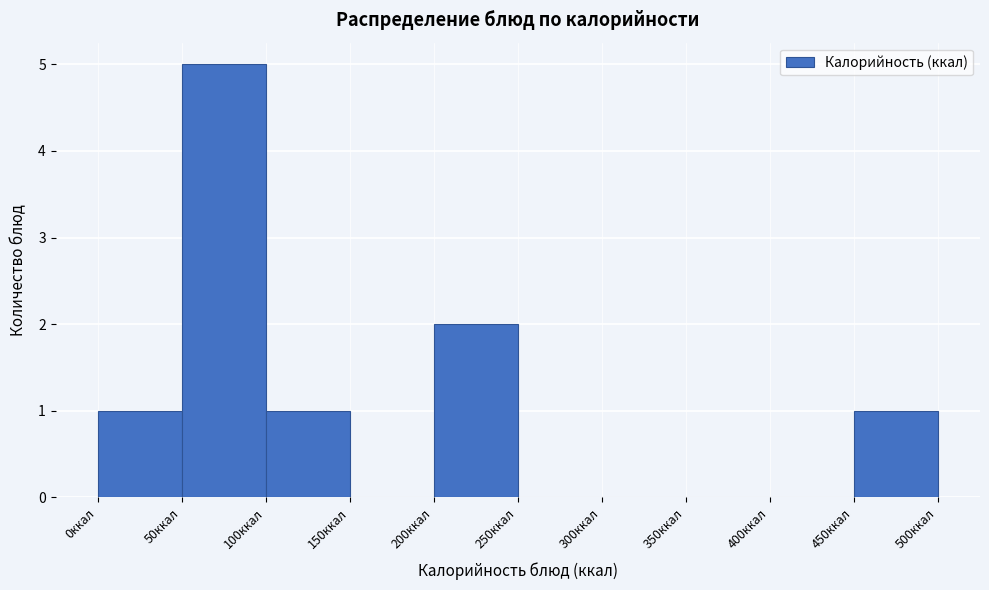

Reading left to right, transcribe this chart: for each bar, give the range it covers on the x-axis and its height. The values are not printed on the chart, so give them approximately, as read against the axis.

0 to 50: 1
50 to 100: 5
100 to 150: 1
150 to 200: 0
200 to 250: 2
250 to 300: 0
300 to 350: 0
350 to 400: 0
400 to 450: 0
450 to 500: 1